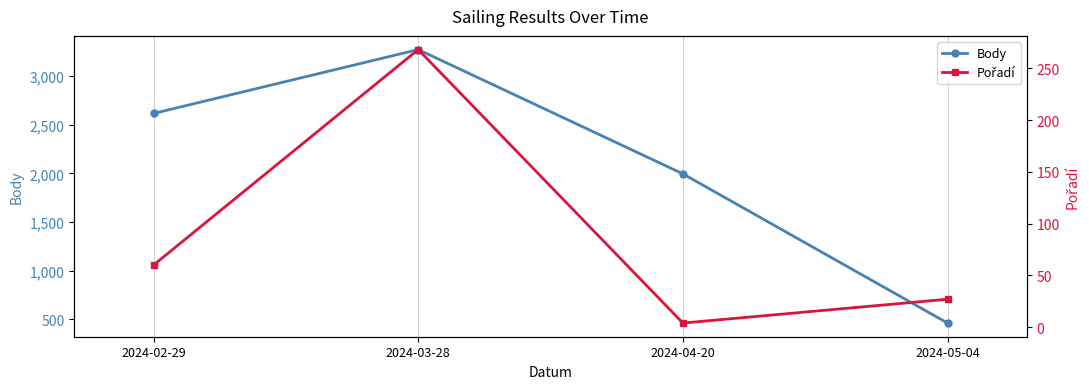

What is the spread (max minus min) of values at 2024-02-29?

2557